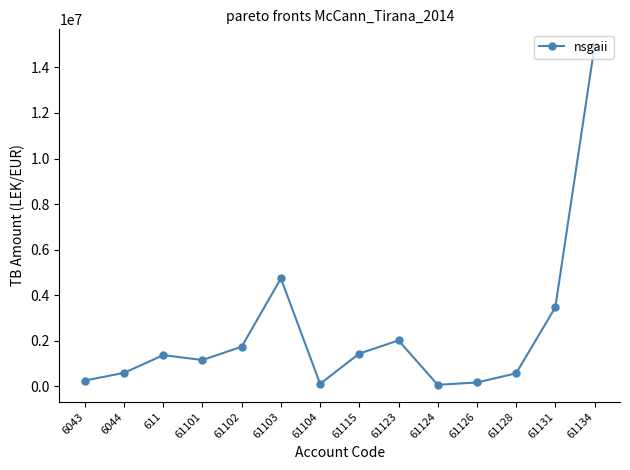

True or false: there are more than 0 points higher than both neighbors.

True